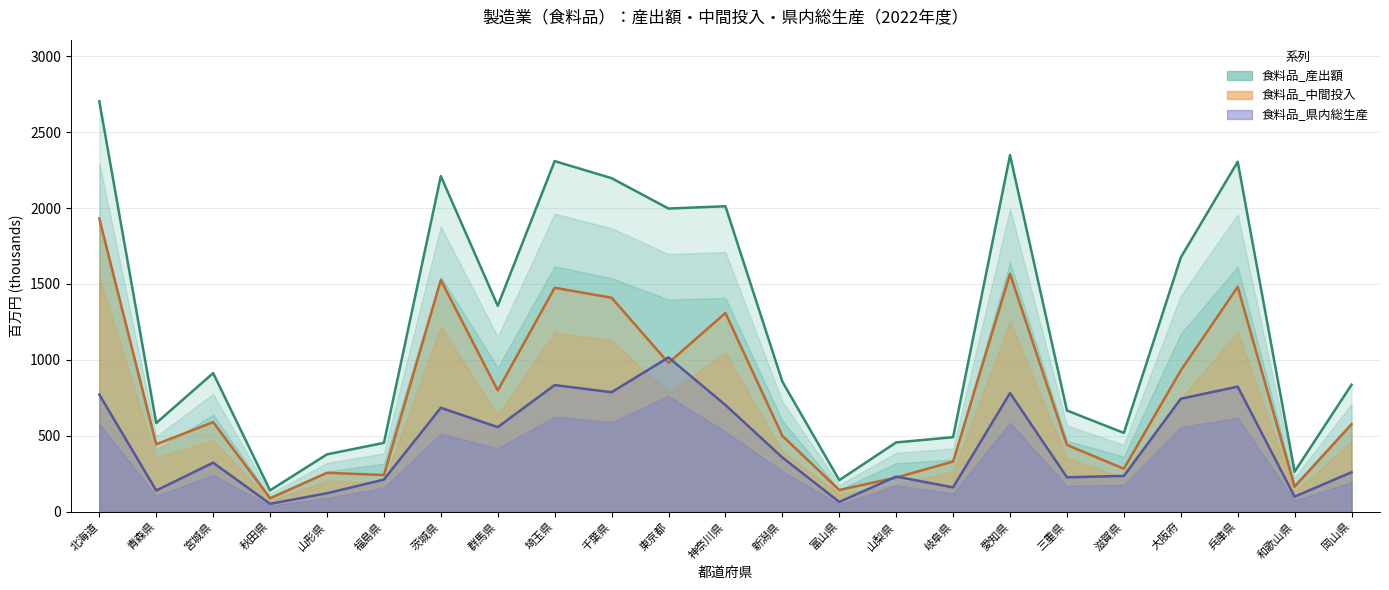

How many distinct data groups are displayed?

3